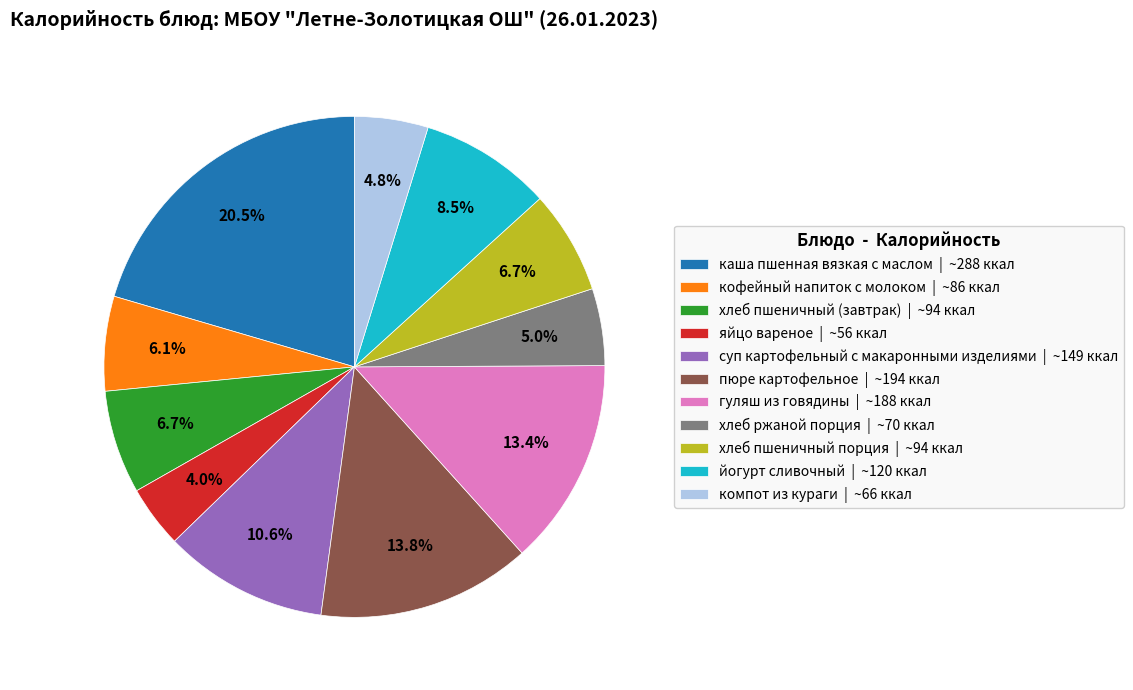

Does йогурт сливочный represent more than half of the total?

No